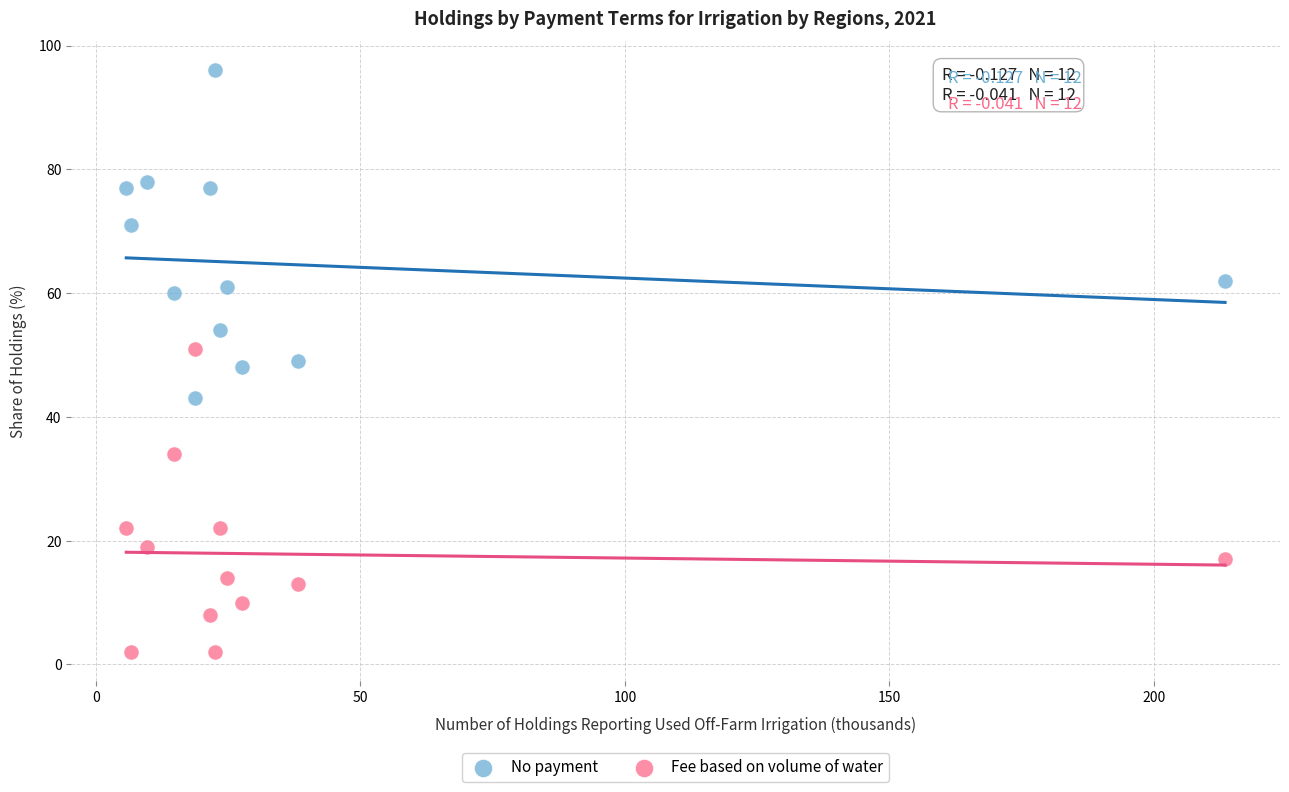

Which series reaches the maximum Y coordinate?

No payment